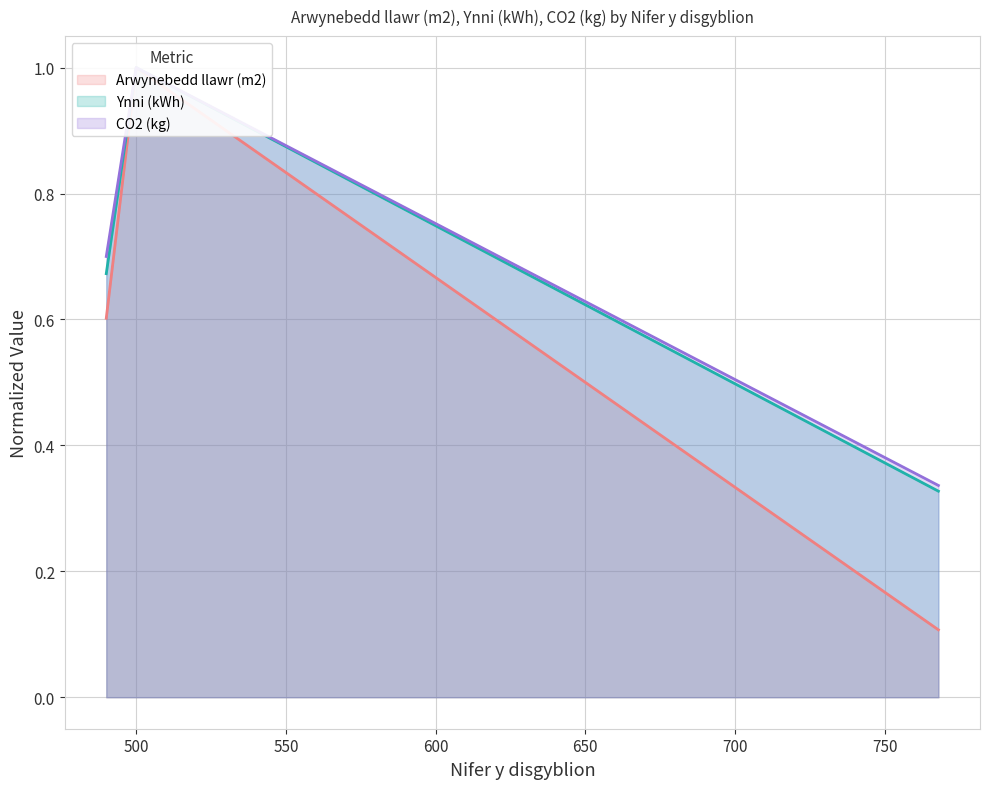

At how many categories does at least one series exceed 0?

3